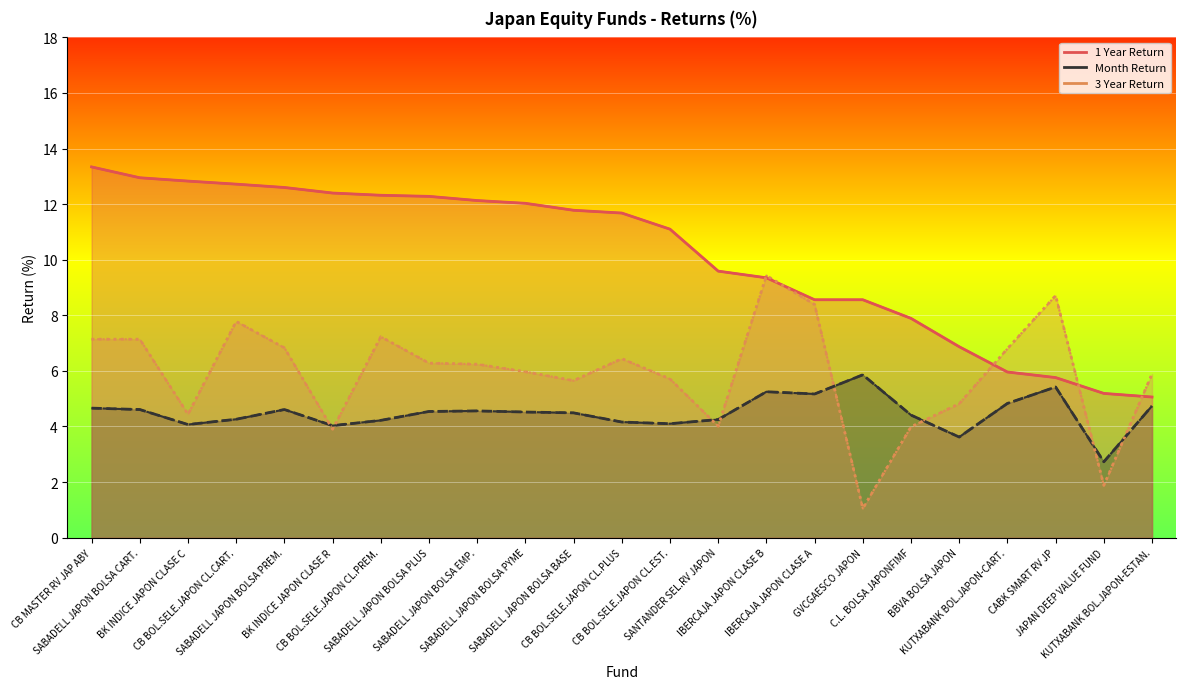

What is the label of the 7th point from the left?

CB BOL.SELE.JAPON CL.PREM.